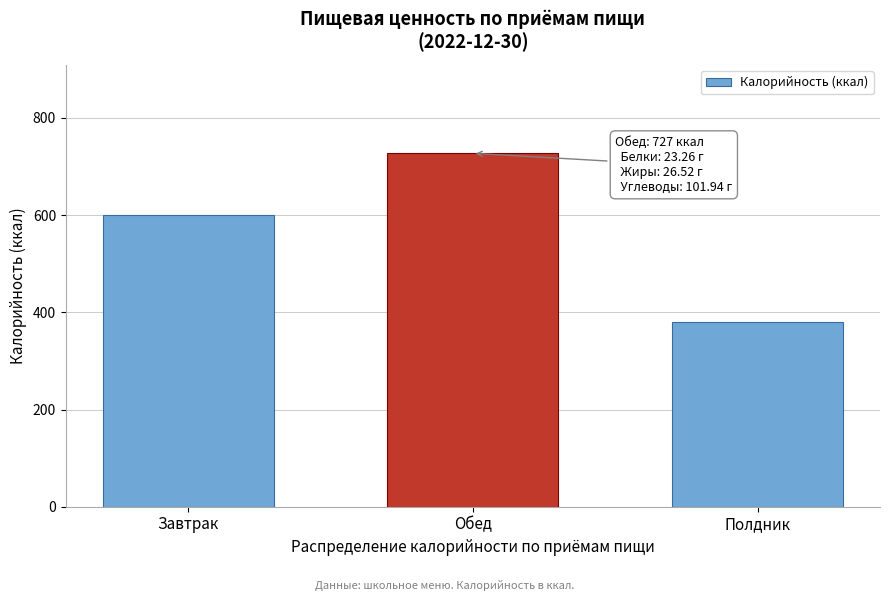

Reading right to left, list all the values displayed in this chart.

Полдник=380.2	Обед=727.2	Завтрак=600.4